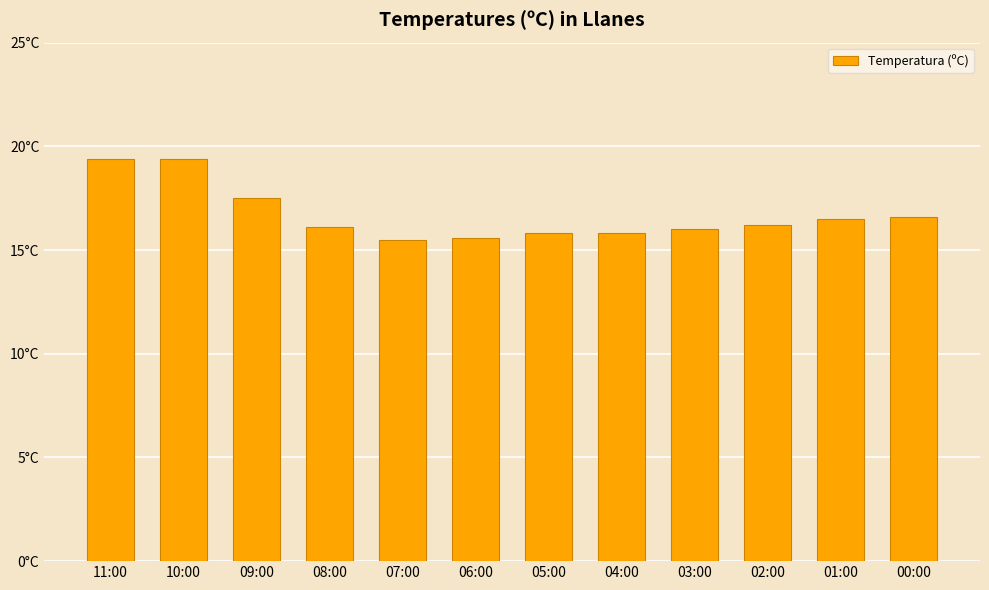

What is the label of the 6th bar from the left?

06:00